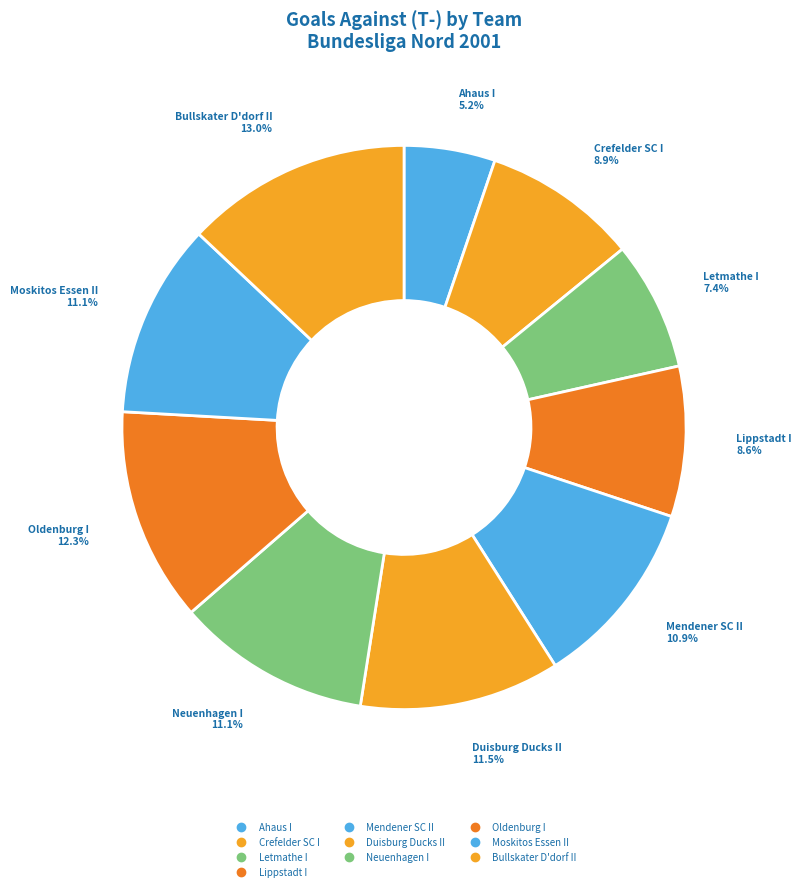

True or false: Letmathe I accounts for 14% of the total.

False